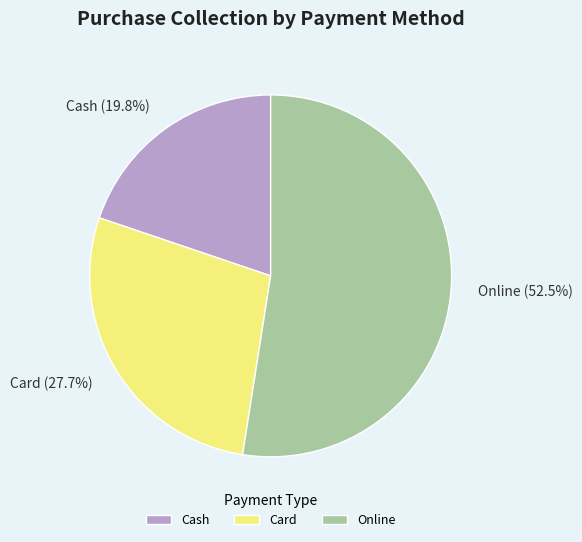

To the nearest percent, what portion does Cash represent?

20%